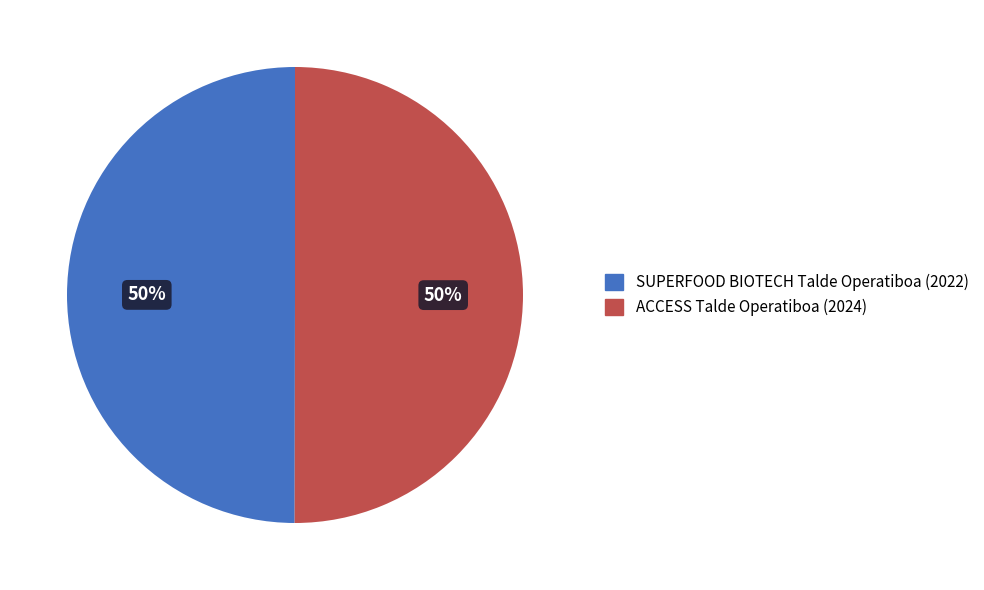

What is the ratio of the value at SUPERFOOD BIOTECH Talde Operatiboa (2022) to the value at ACCESS Talde Operatiboa (2024)?

1.0